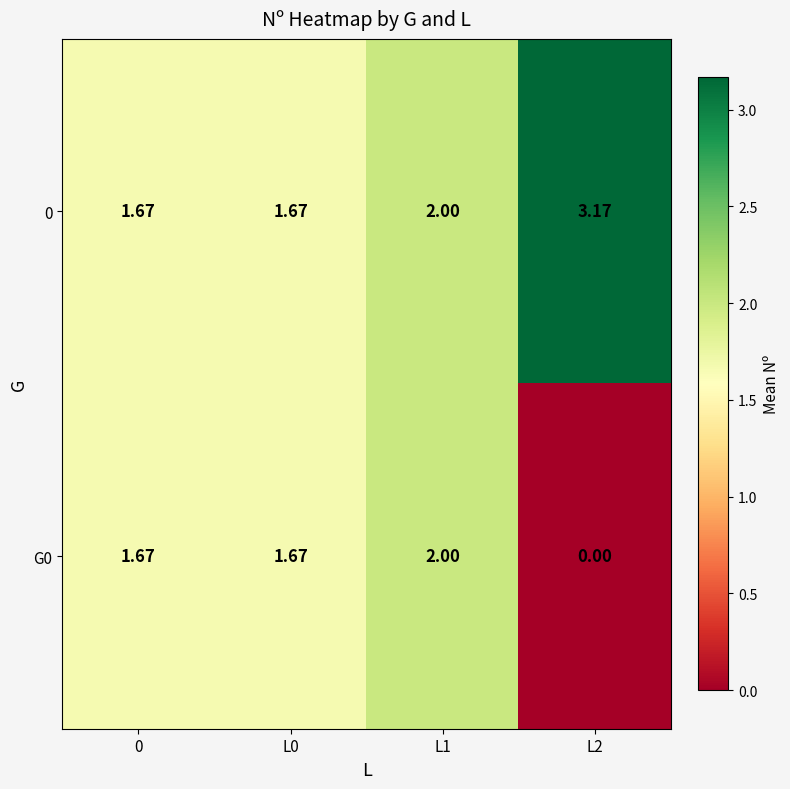

Which series has the largest total across all categories?

0